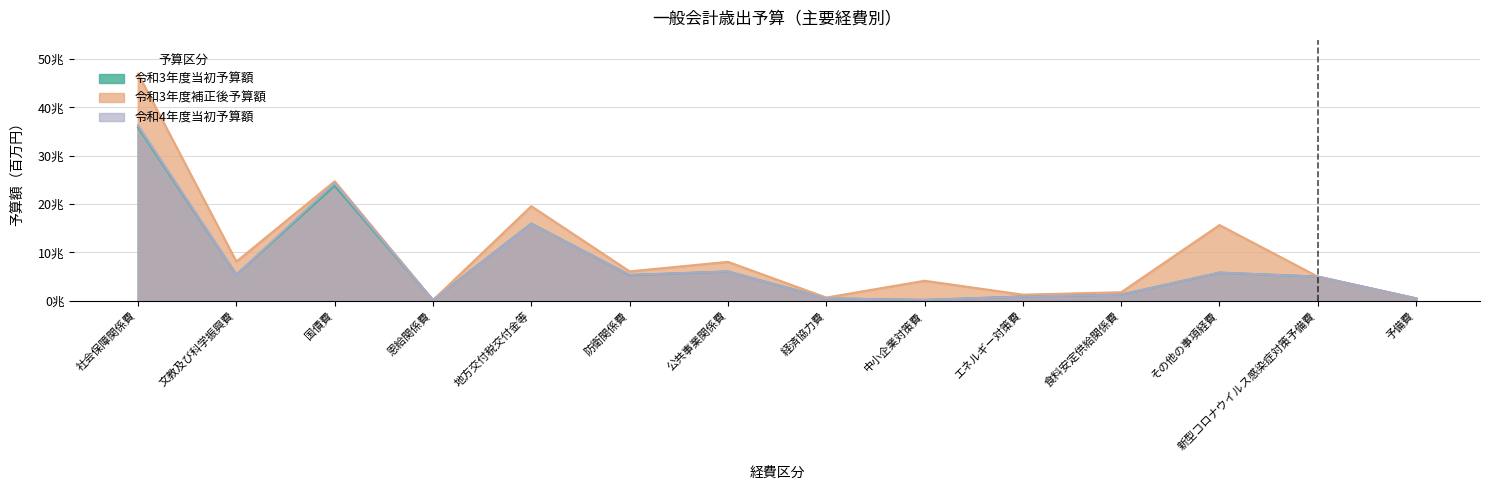

At which category is the sum across all series the highest?

社会保障関係費